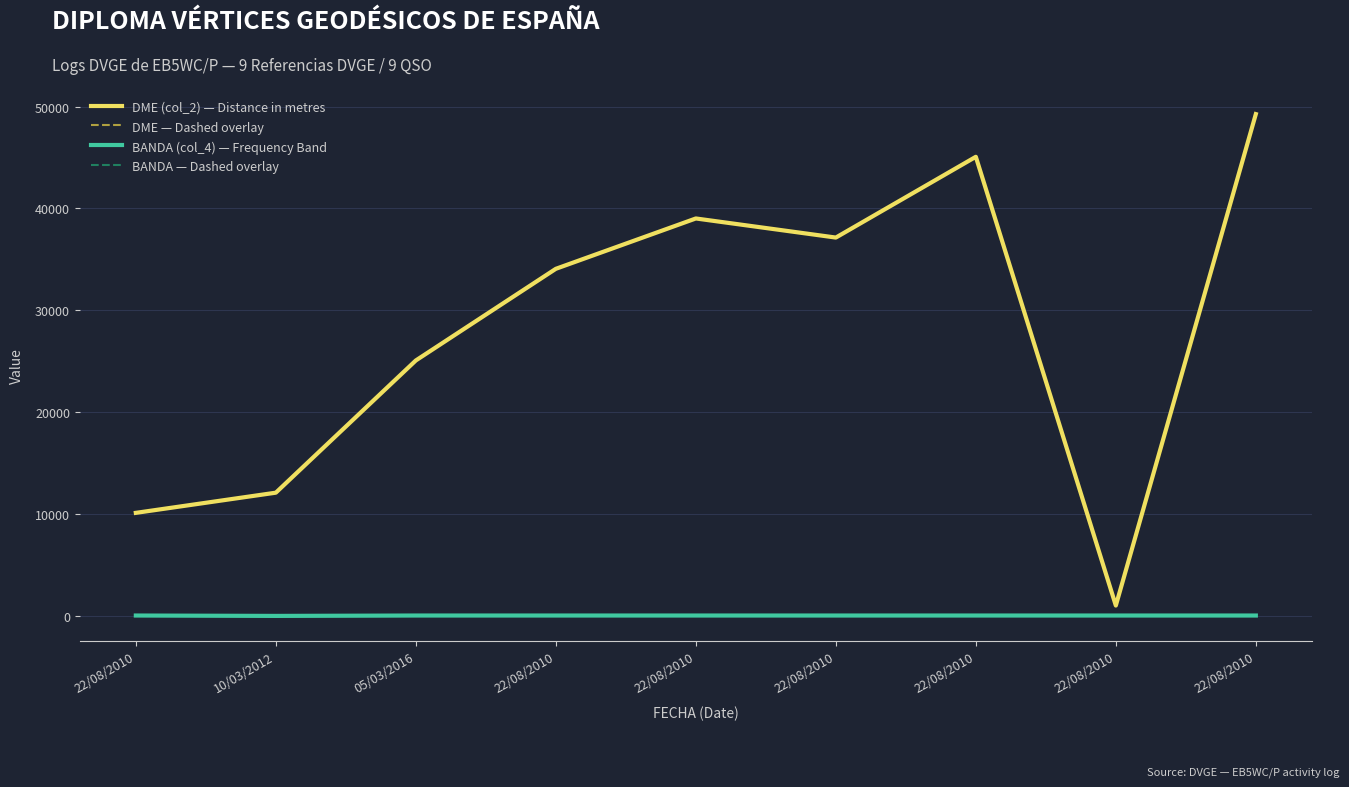

Which series has the largest total across all categories?

DME (col_2) — Distance in metres